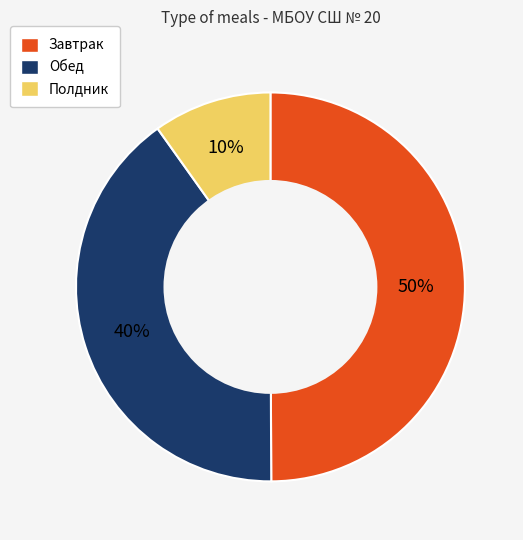

How many slices are in this pie chart?

3